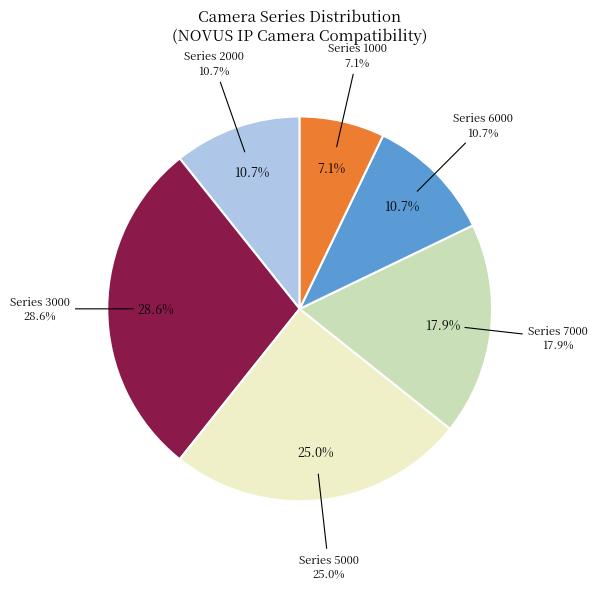

Count the number of slices in the pie.

6